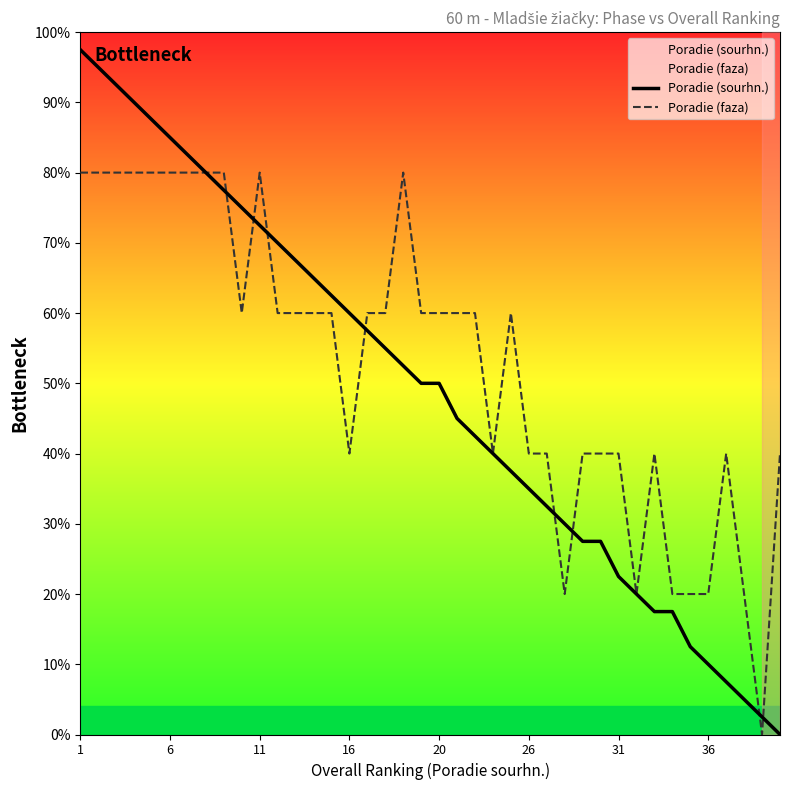

What are all the series names shown in the legend?

Poradie (sourhn.), Poradie (faza)